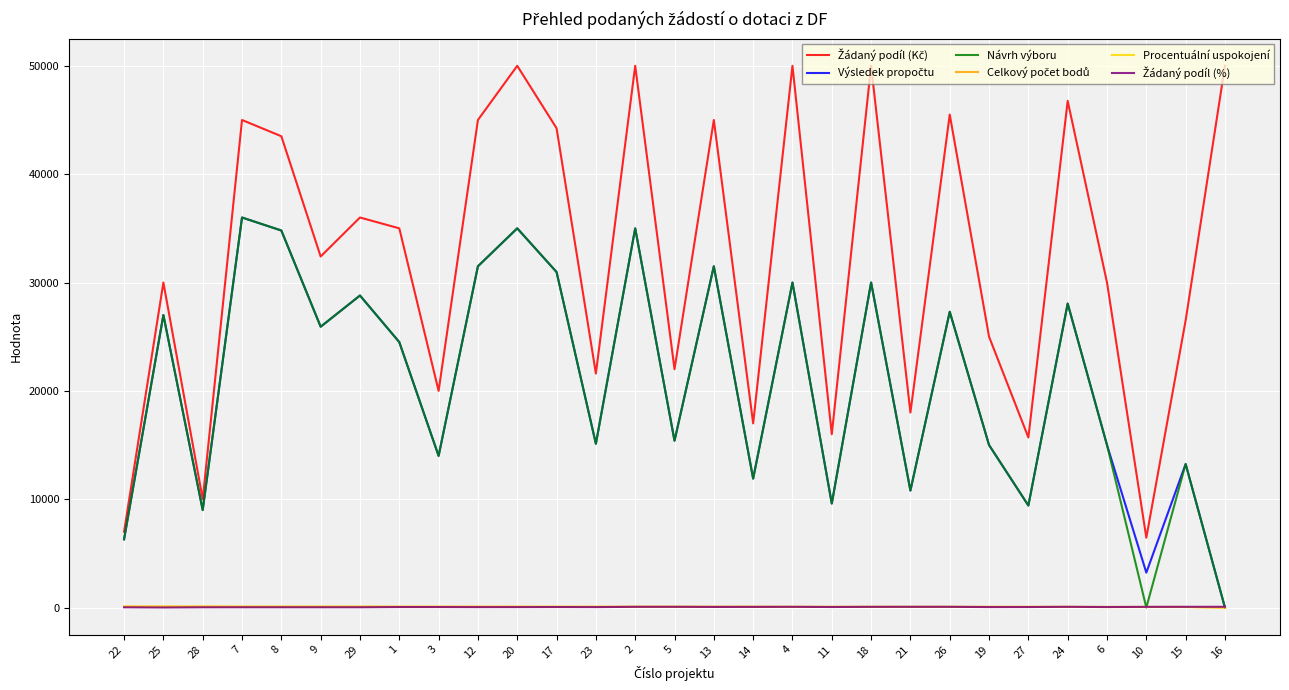

What is the maximum value shown in the chart?

50000.0